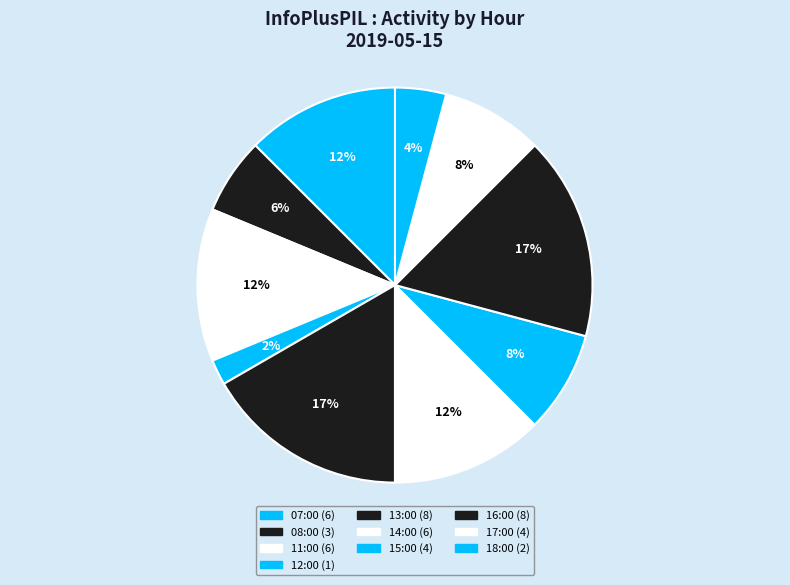

Does 15:00 account for over 50% of the chart?

No